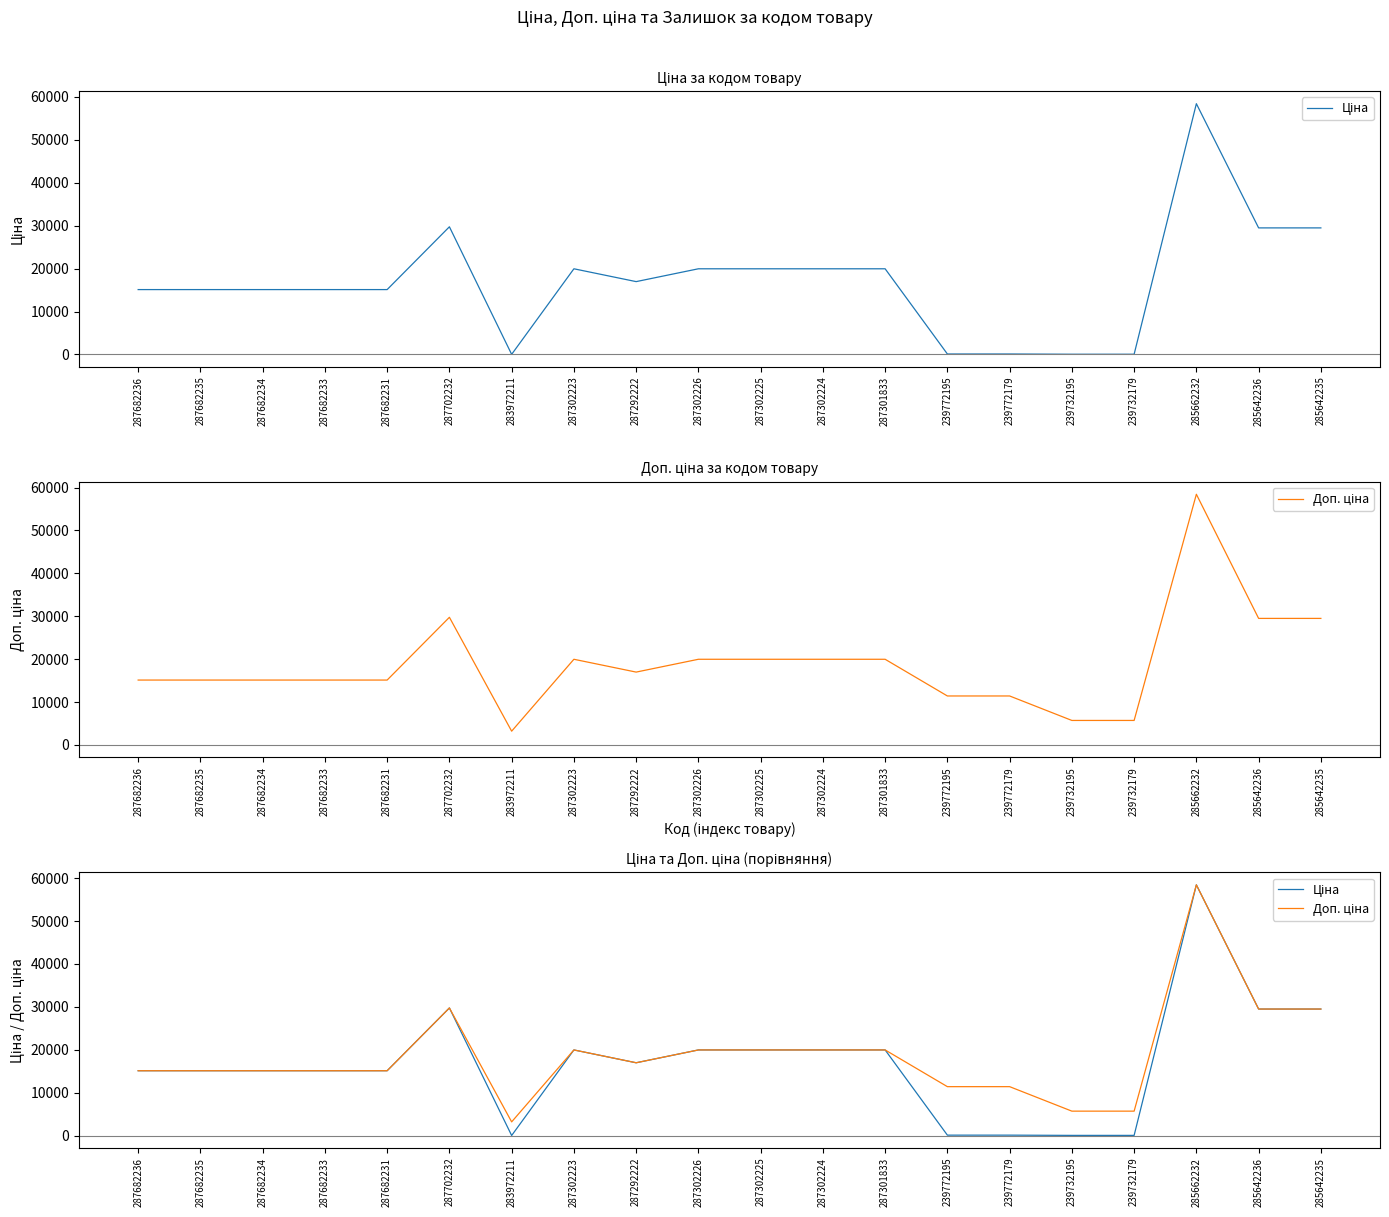

Does the chart have visible grid lines?

No